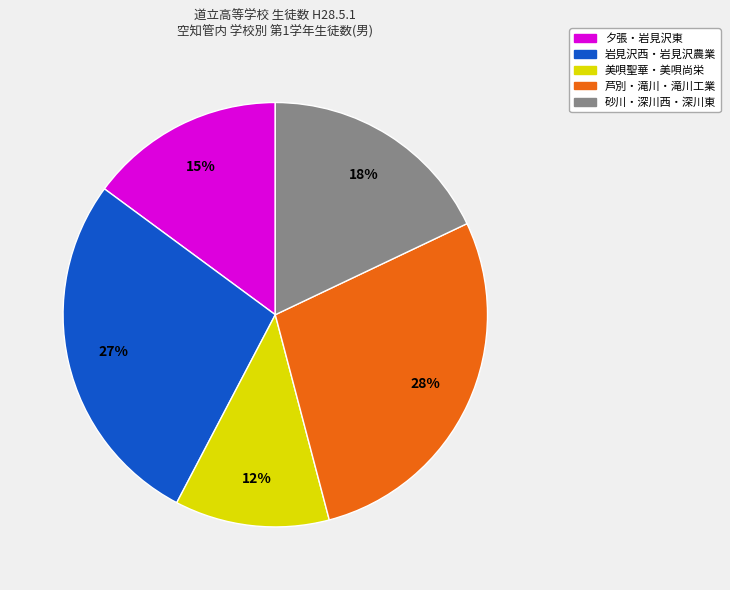

To the nearest percent, what is the difference between the largest and smallest slice percentages?

16%